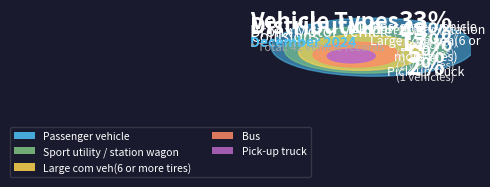

What is the change in value from Sport utility / station wagon to Bus?

-16